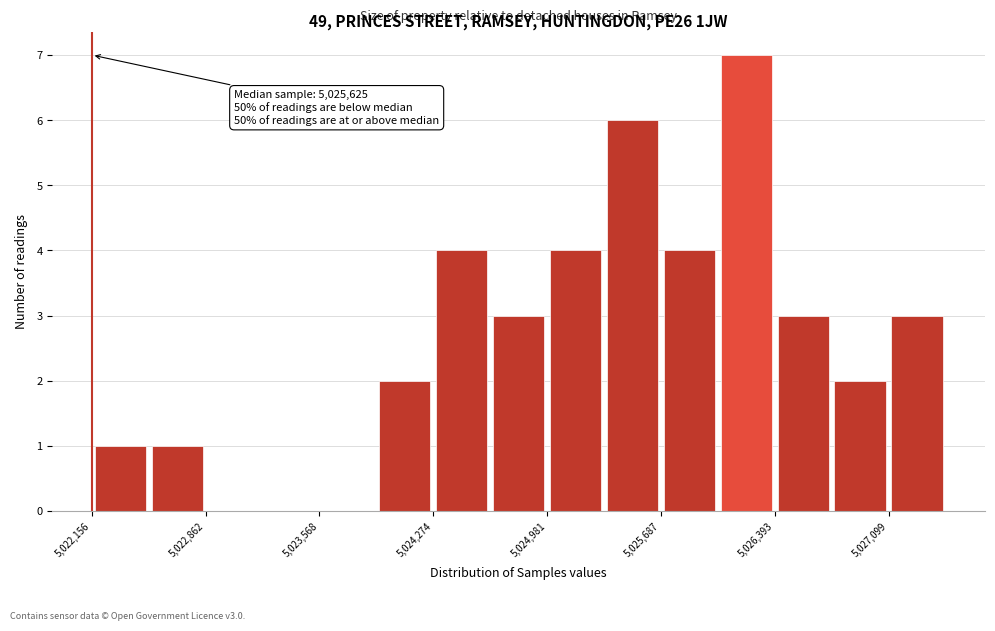

Read against the x-axis, roughly where is the centre of the tallest bar?

5026200